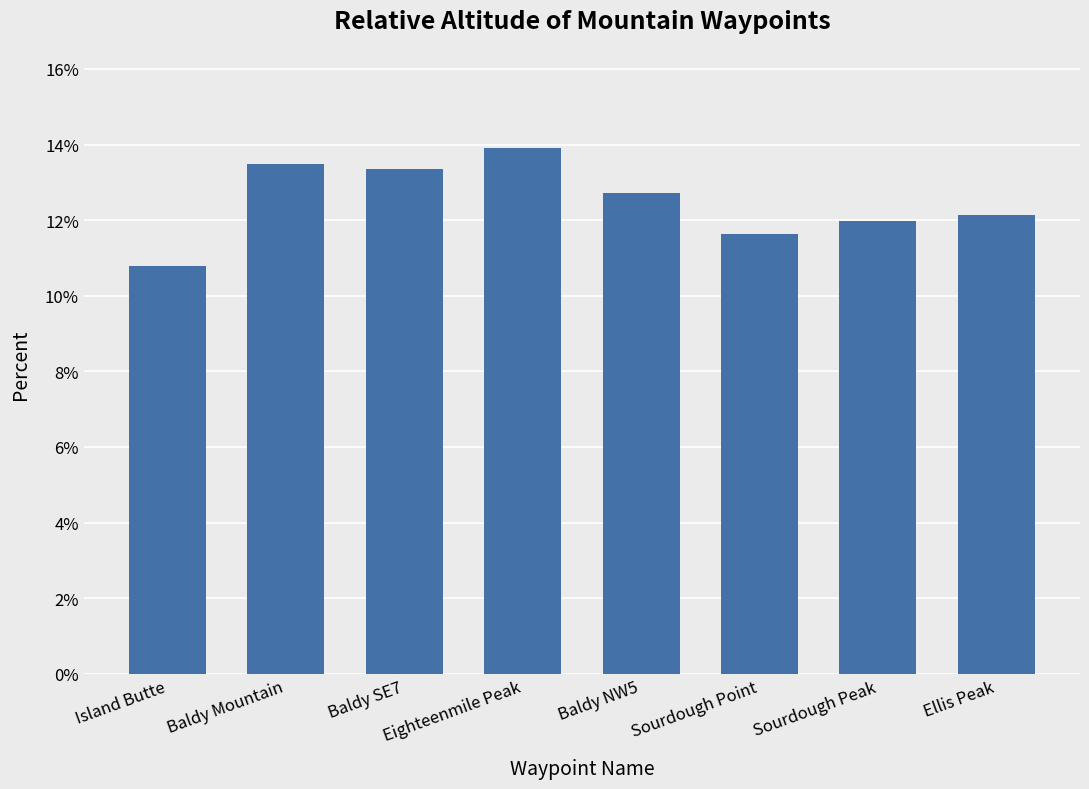

Where does the data first go above 12?

Baldy Mountain